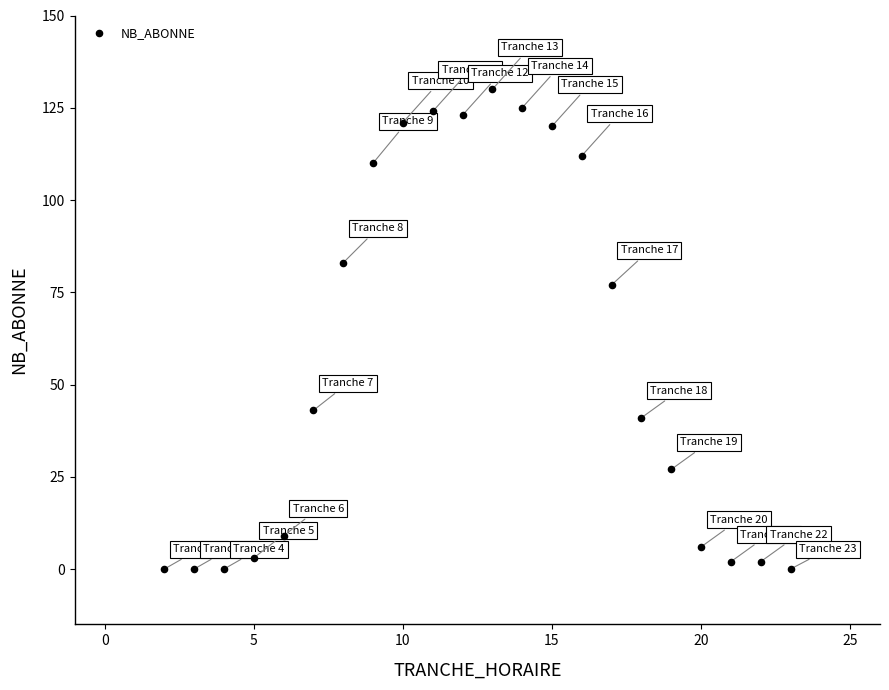

What Y value in the scatter plot is closest to 65?

77